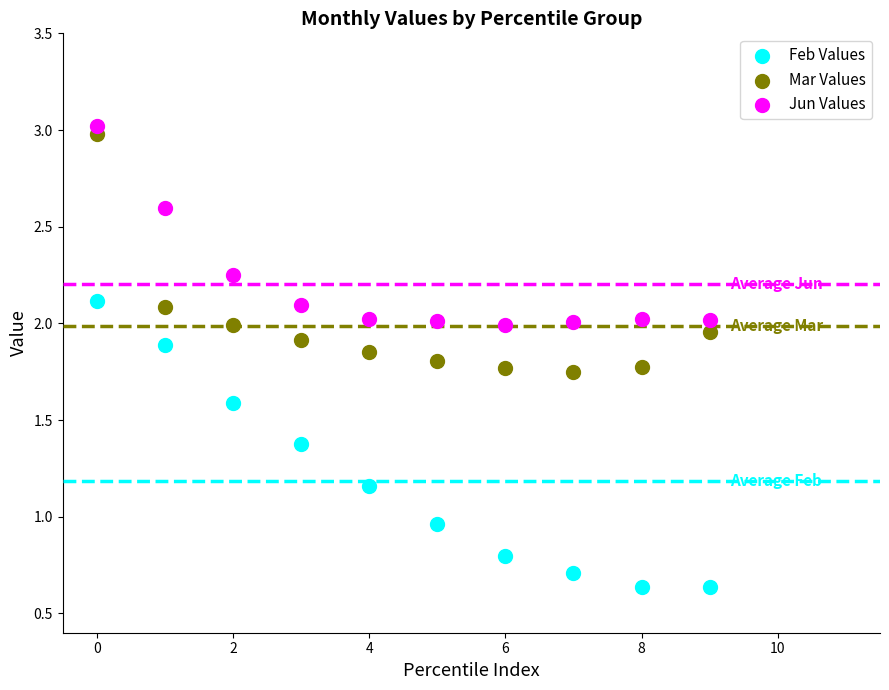

Which series reaches the maximum Y coordinate?

Jun Values